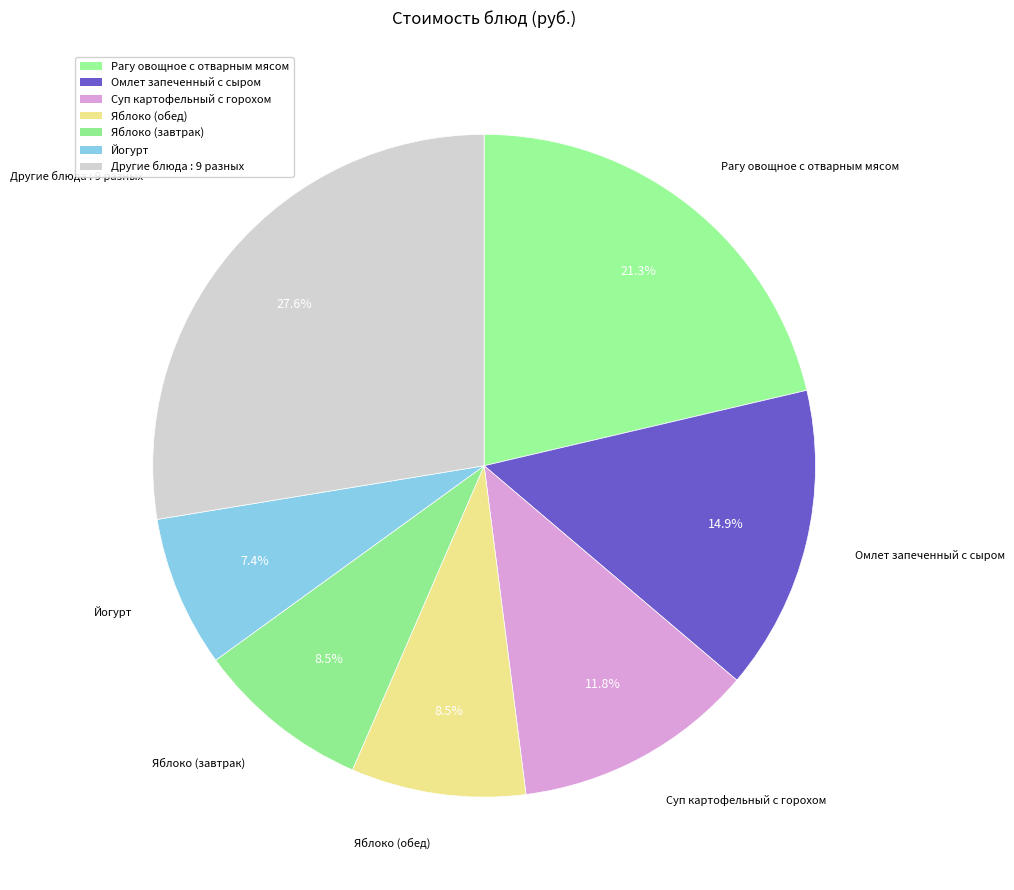

Count the number of slices in the pie.

7